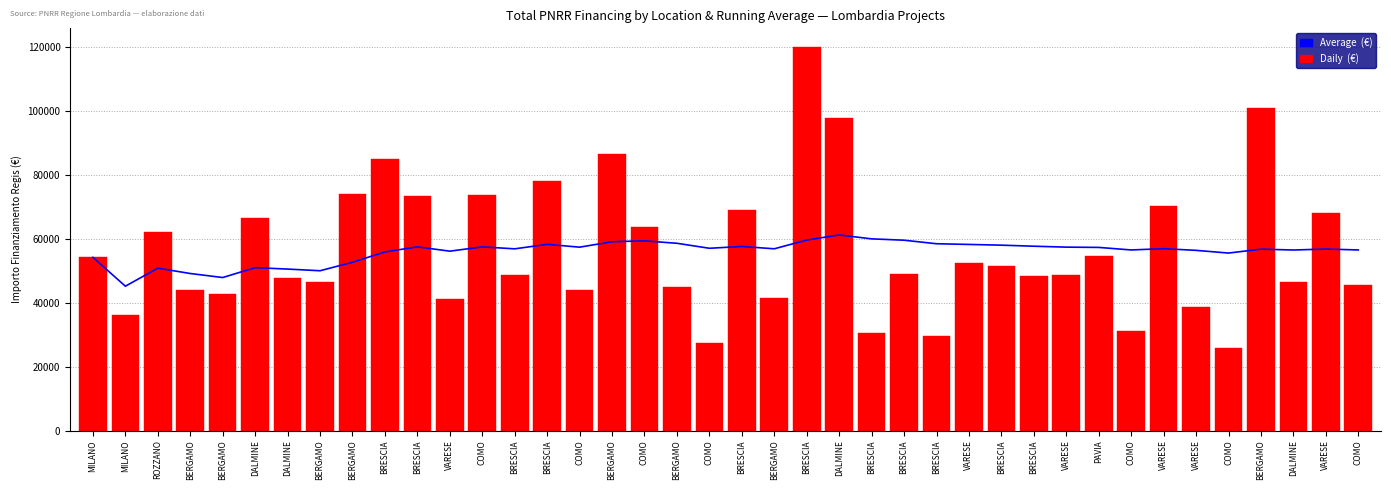

List the labels in order of Daily  (€) value, smallest first.

COMO, COMO, BRESCIA, BRESCIA, COMO, MILANO, VARESE, VARESE, BERGAMO, BERGAMO, COMO, BERGAMO, BERGAMO, COMO, BERGAMO, DALMINE, DALMINE, BRESCIA, VARESE, BRESCIA, BRESCIA, BRESCIA, VARESE, MILANO, PAVIA, ROZZANO, COMO, DALMINE, VARESE, BRESCIA, VARESE, BRESCIA, COMO, BERGAMO, BRESCIA, BRESCIA, BERGAMO, DALMINE, BERGAMO, BRESCIA